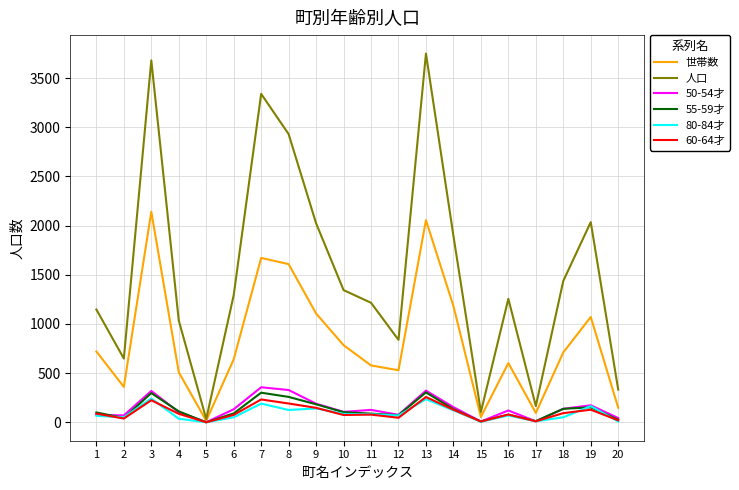

What is the greatest value displayed?

3749